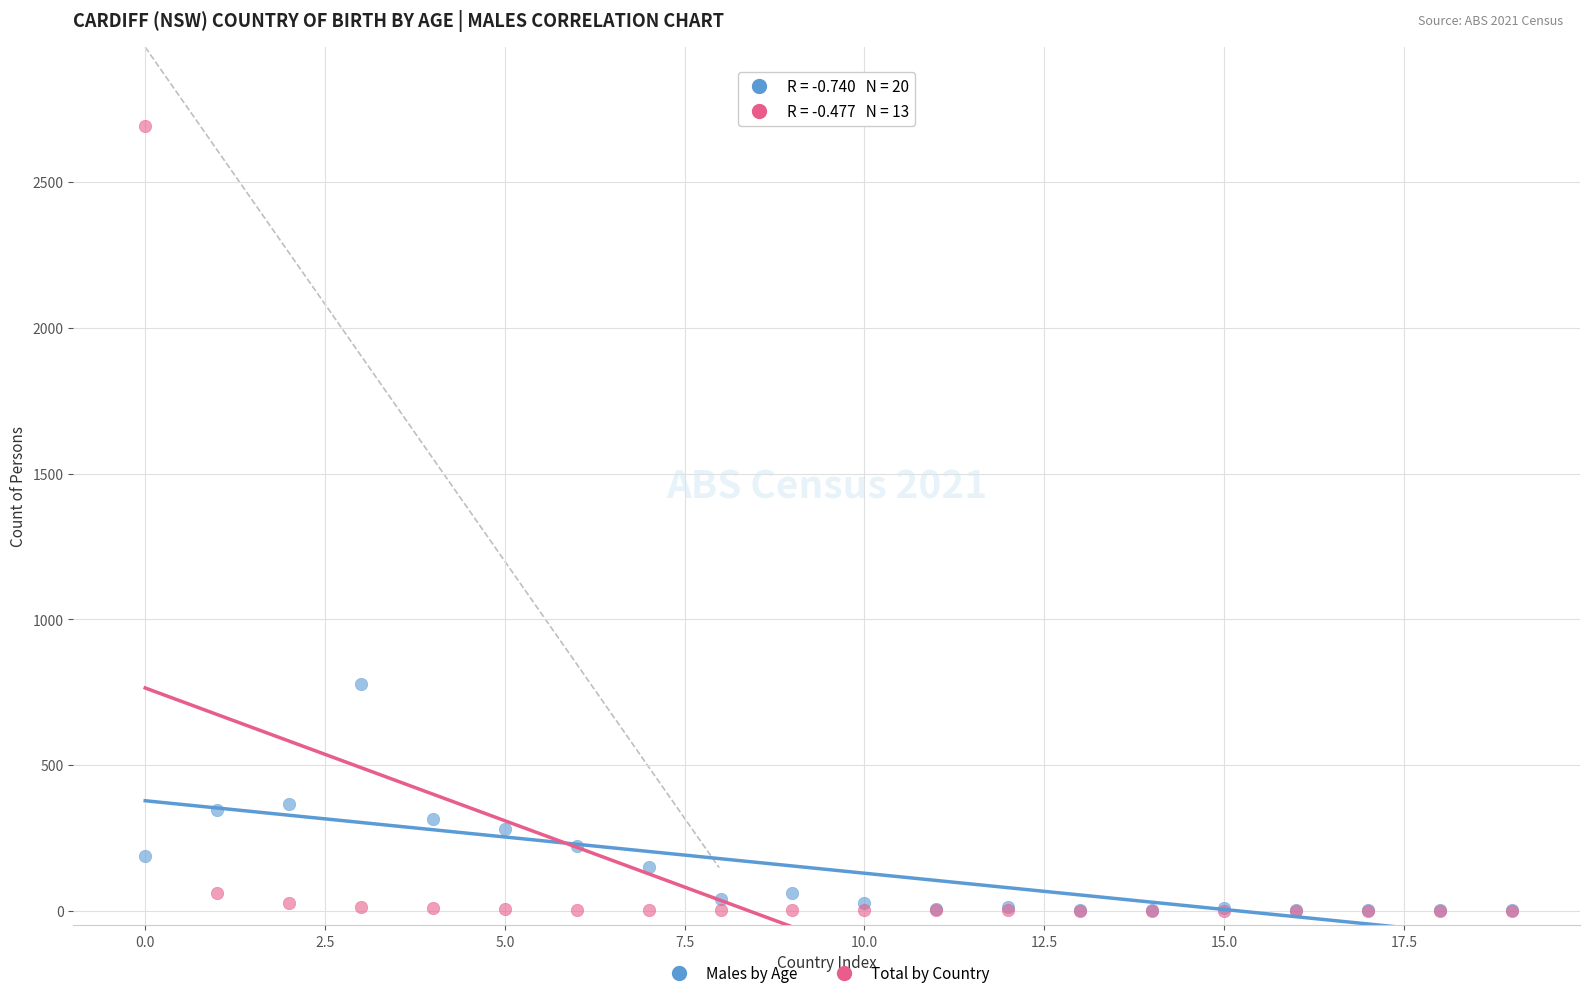

Which series reaches the maximum Y coordinate?

Total by Country